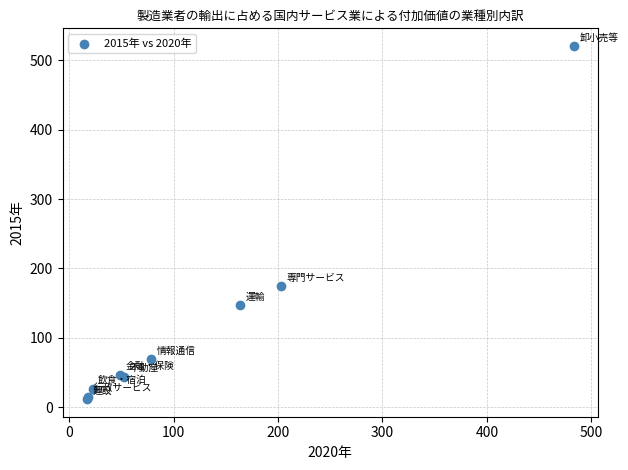

What Y value in the scatter plot is closest to 266?

174.5